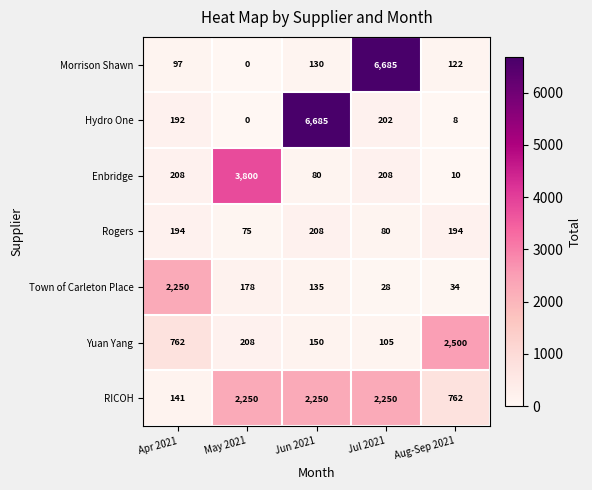

At how many categories does at least one series exceed 298?

5